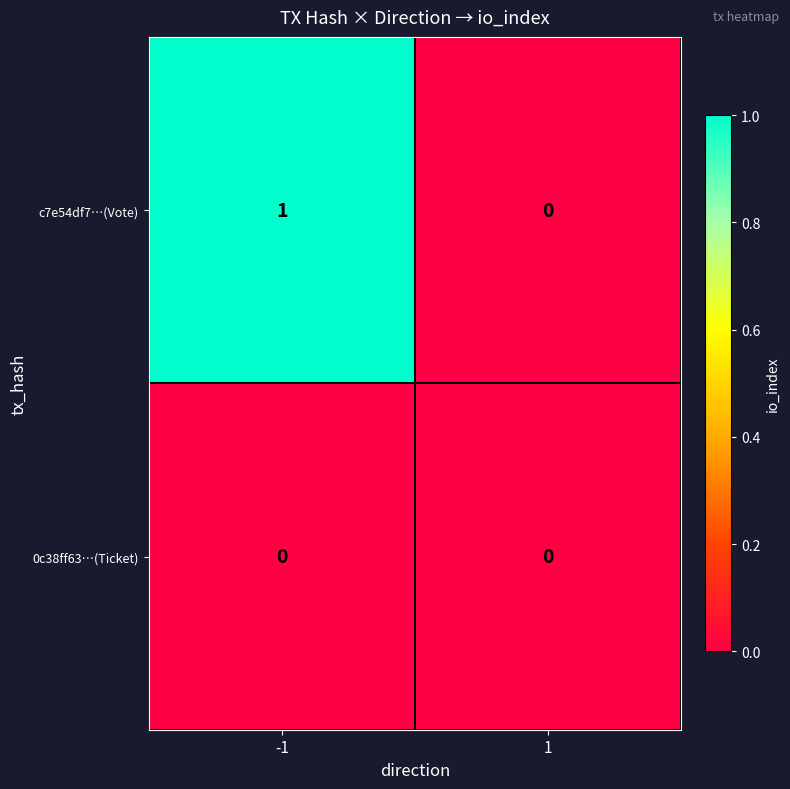

What is the maximum value shown in the chart?

1